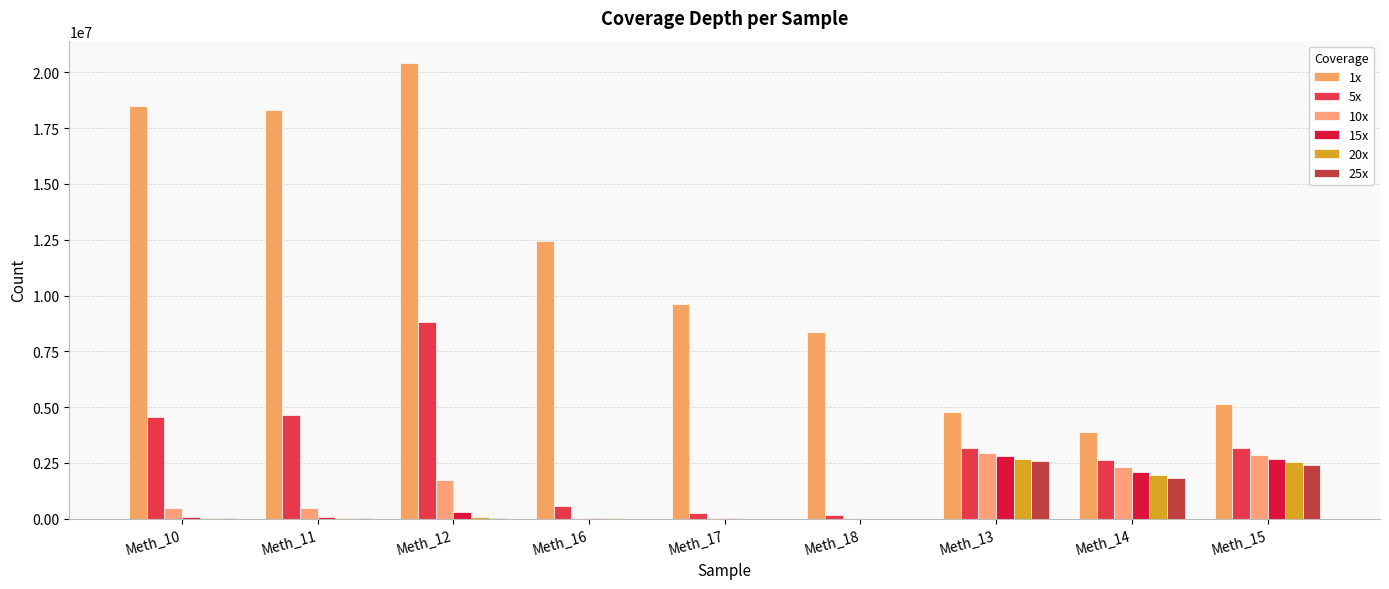

What value does the 15x series have at Meth_11?

75303